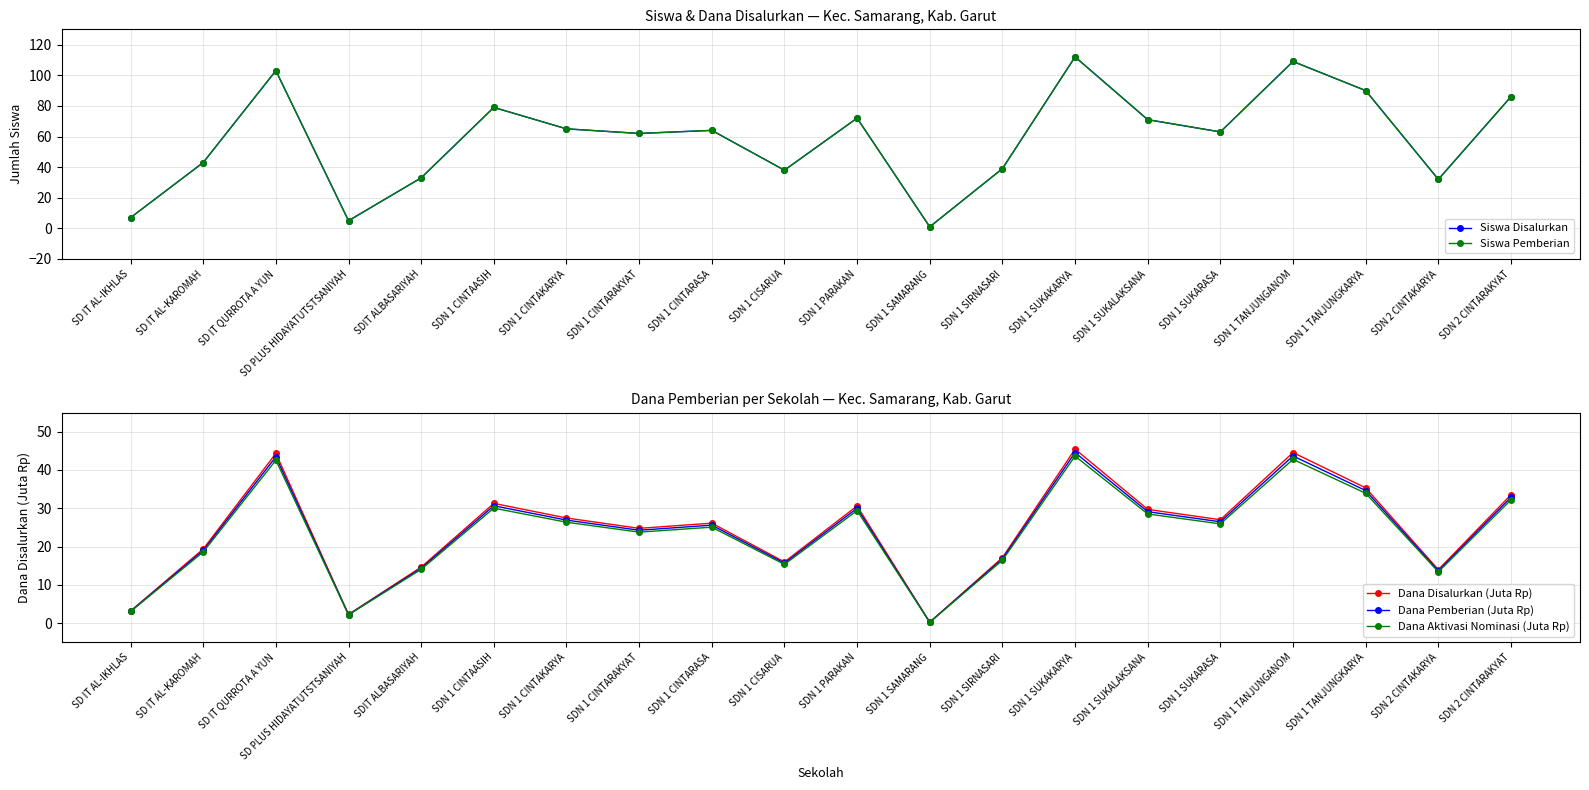

What is the highest value of the Siswa Disalurkan series?

112.0